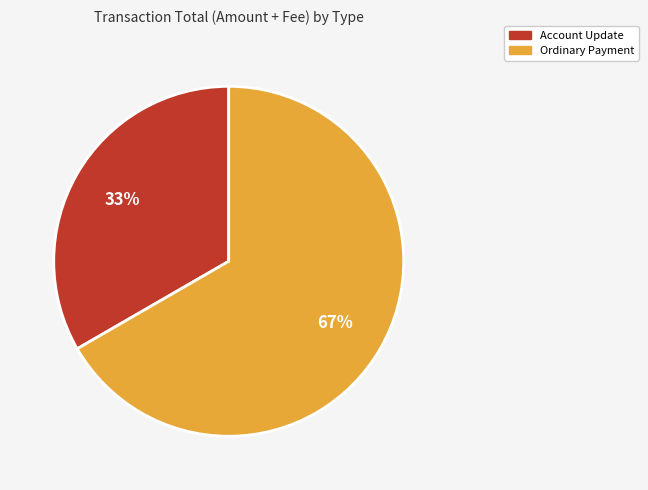

Is there a majority slice in this chart?

Yes